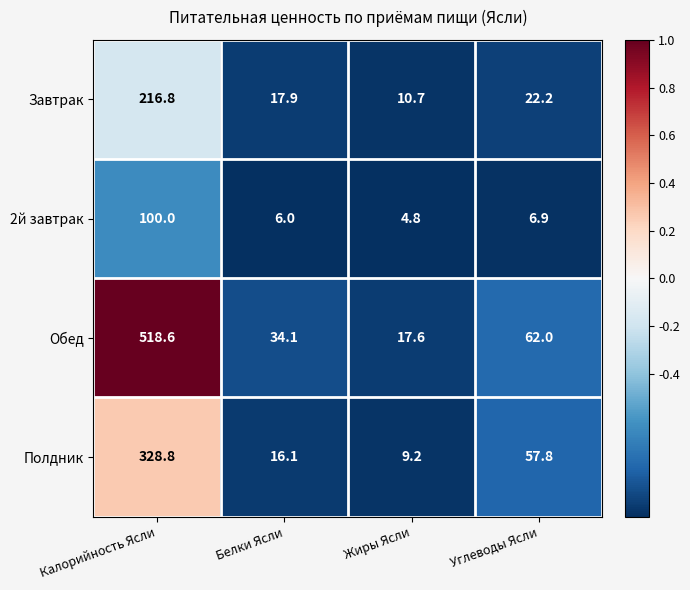

What is the spread (max minus min) of values at Жиры Ясли?

12.8